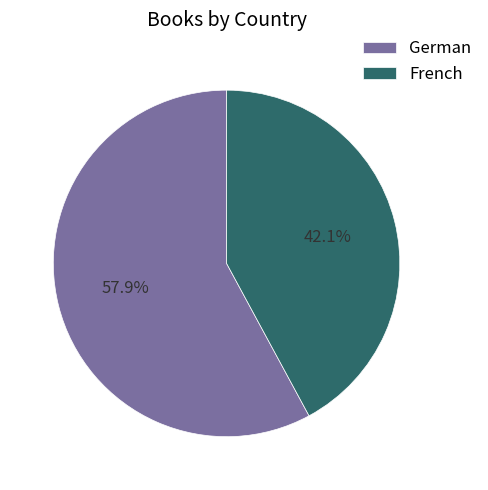

Count the number of slices in the pie.

2